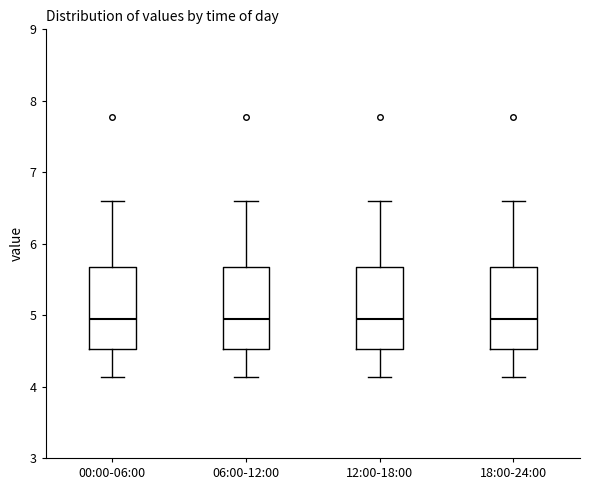

Reading left to right, transcribe this box plot: for each box, give where its median line is, the range the box spans, and where its two whiskers end, as read against the y-axis. The values are not printed on the chart, so give them approximately, as read against the axis.

00:00-06:00: median 5.0, box 4.5 to 5.7, whiskers 4.1 to 6.6
06:00-12:00: median 5.0, box 4.5 to 5.7, whiskers 4.1 to 6.6
12:00-18:00: median 5.0, box 4.5 to 5.7, whiskers 4.1 to 6.6
18:00-24:00: median 5.0, box 4.5 to 5.7, whiskers 4.1 to 6.6